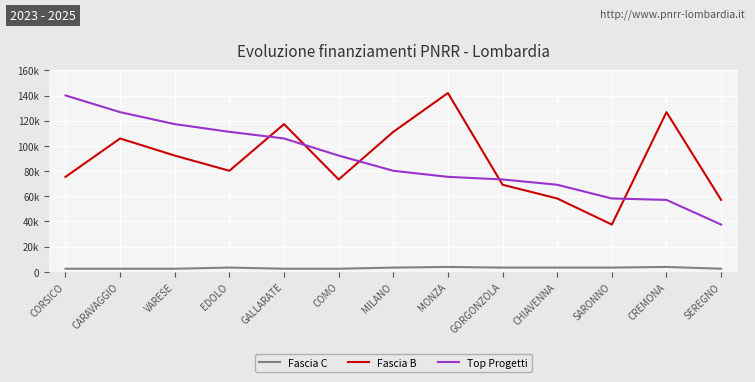

Which category has the lowest value across all series?

CORSICO